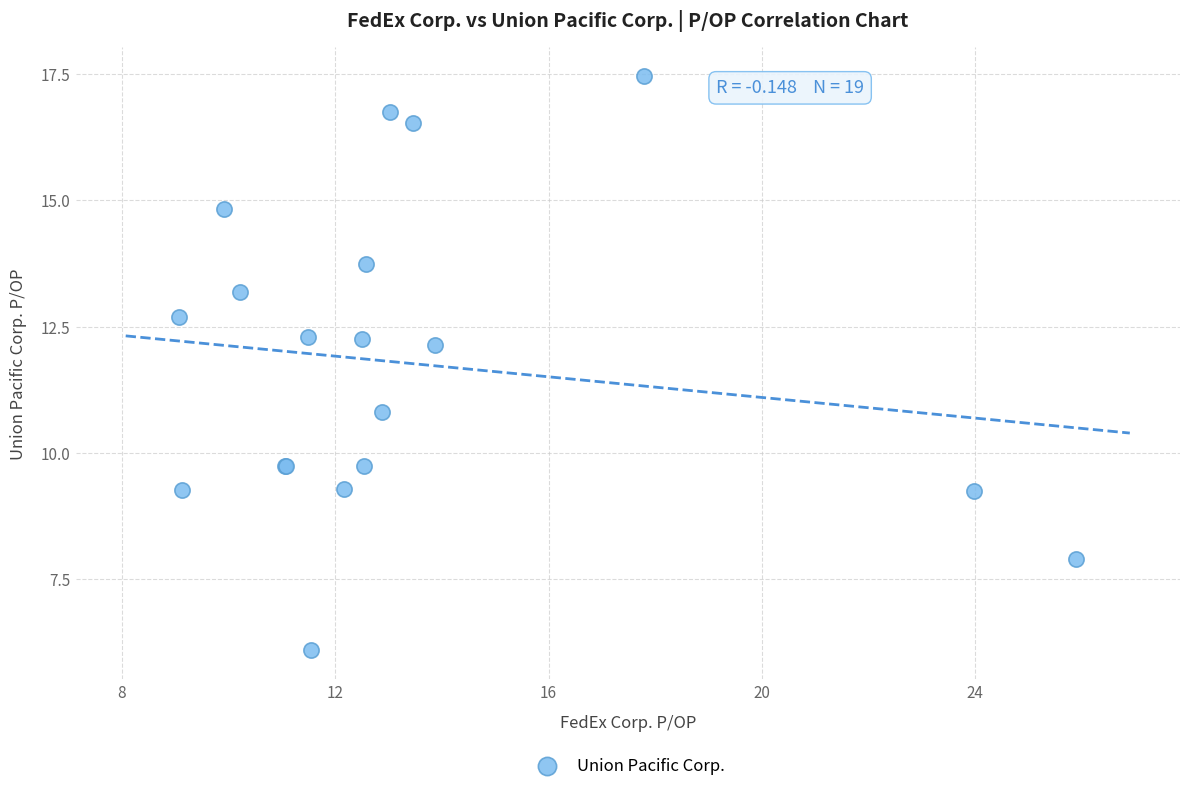

What Y value in the scatter plot is closest to 11?

10.8